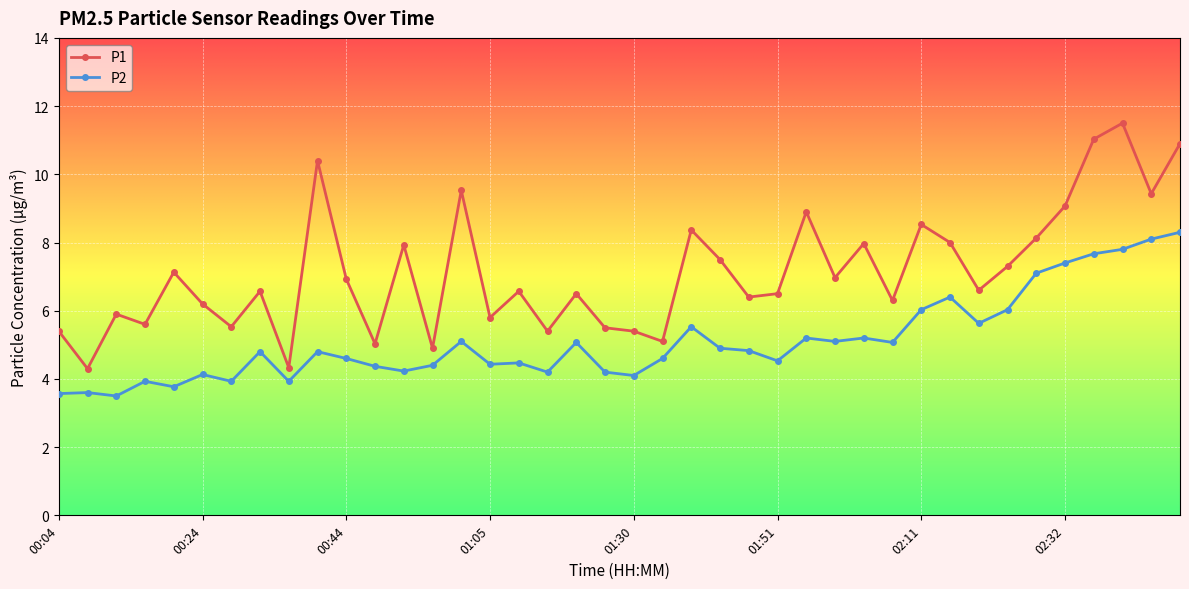

Which series has the largest range (max minus min)?

P1